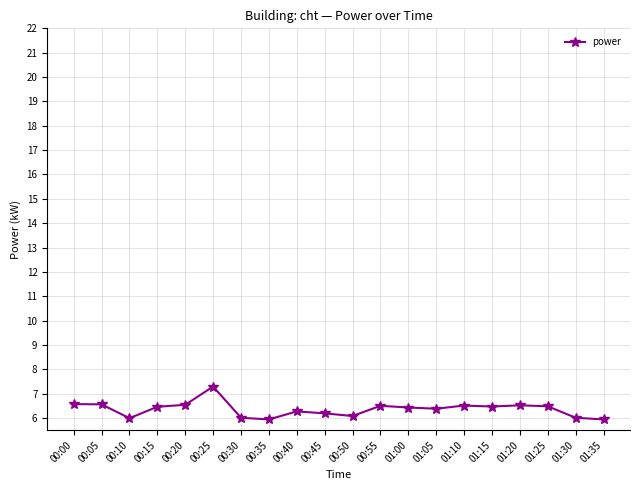

What is the ratio of the value at 00:50 to the value at 00:20?

0.9